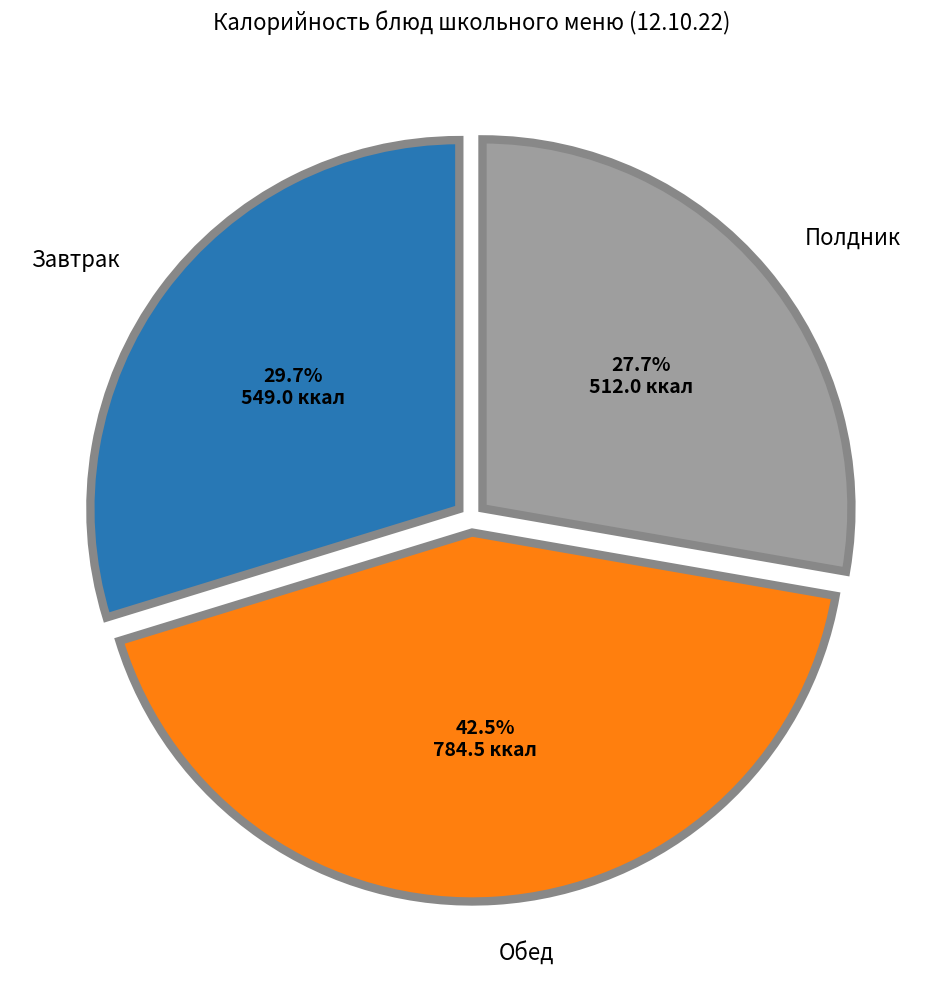

Does Завтрак account for over 50% of the chart?

No